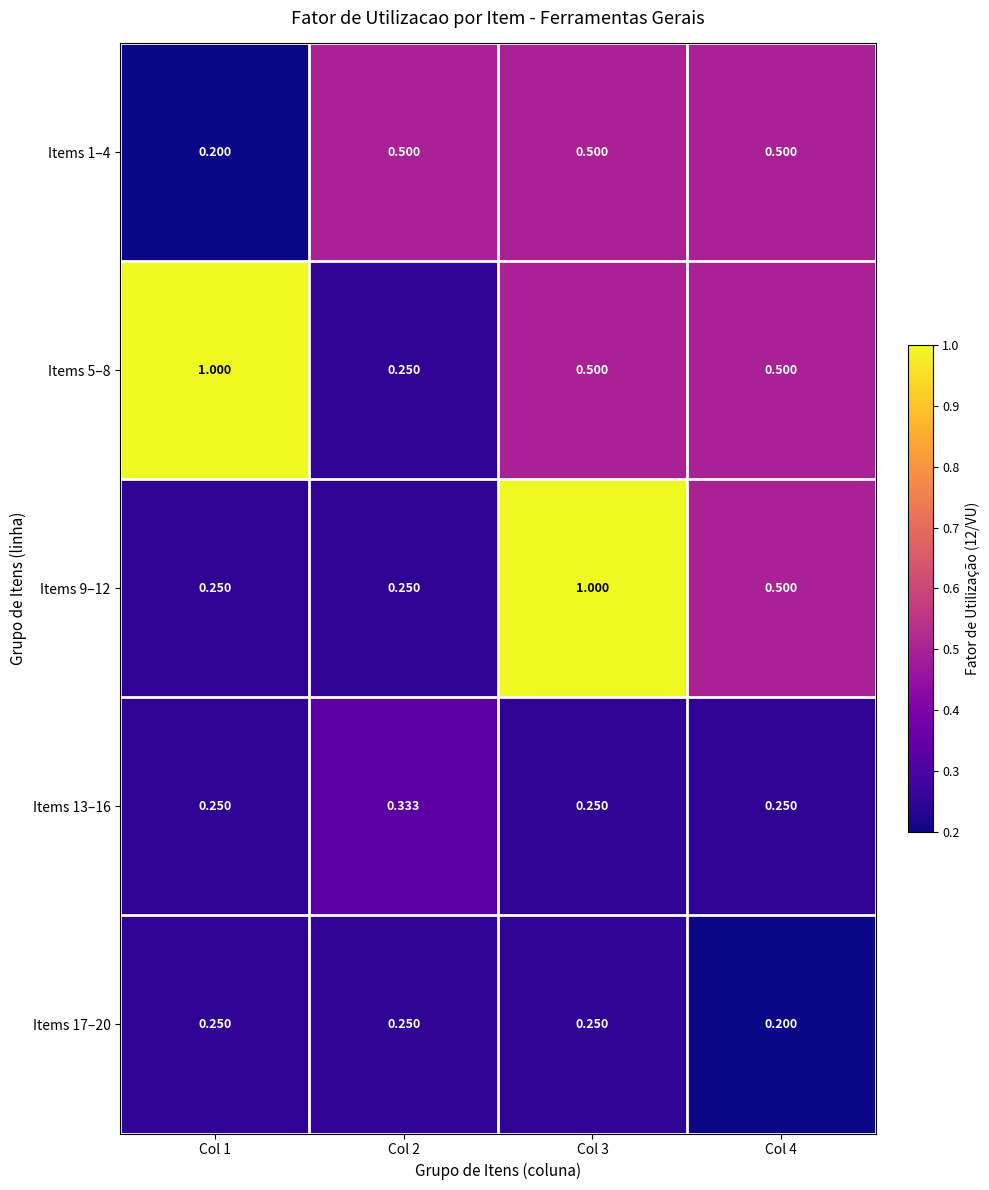

Is the value of Items 17–20 at Col 4 greater than the value of Items 1–4 at Col 2?

No